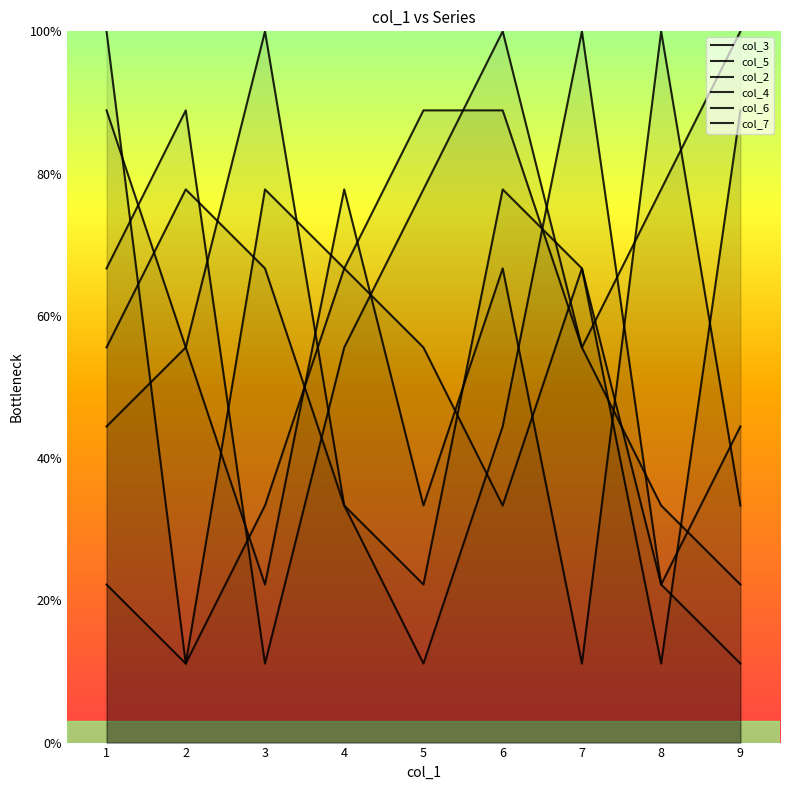

How many lines are shown in the chart?

6